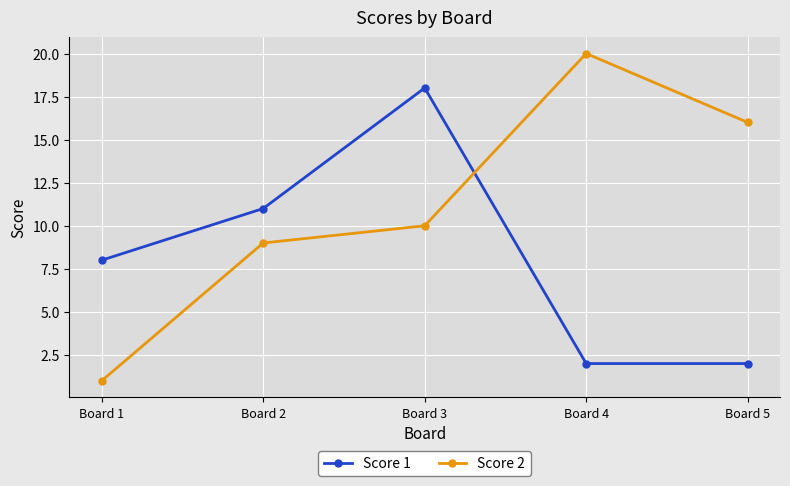

What is the average value of the Score 2 series?

11